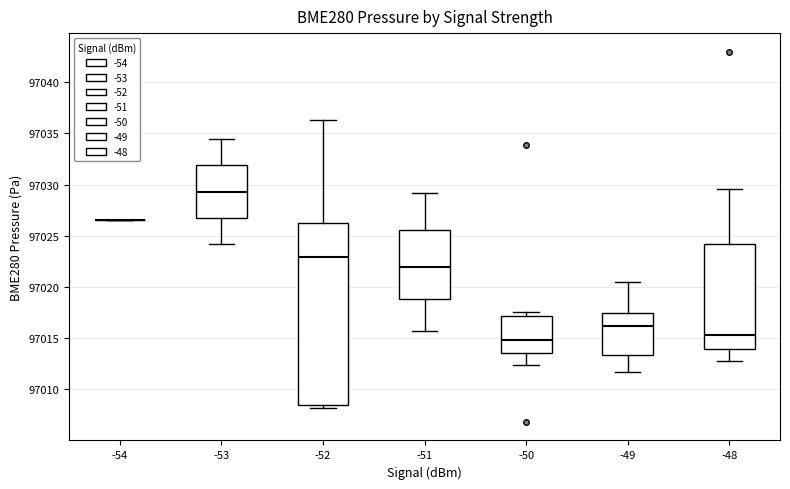

Comparing the boxes themselves (not the whiskers), which one is the tallest?

-52